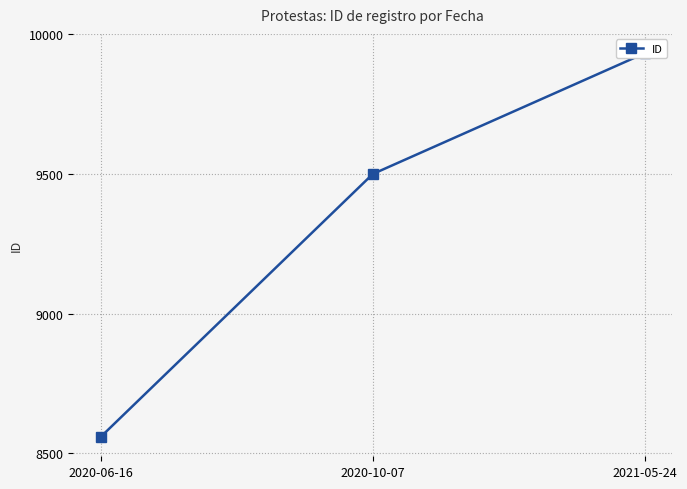

True or false: the data shows 9500 at 2020-10-07.

True